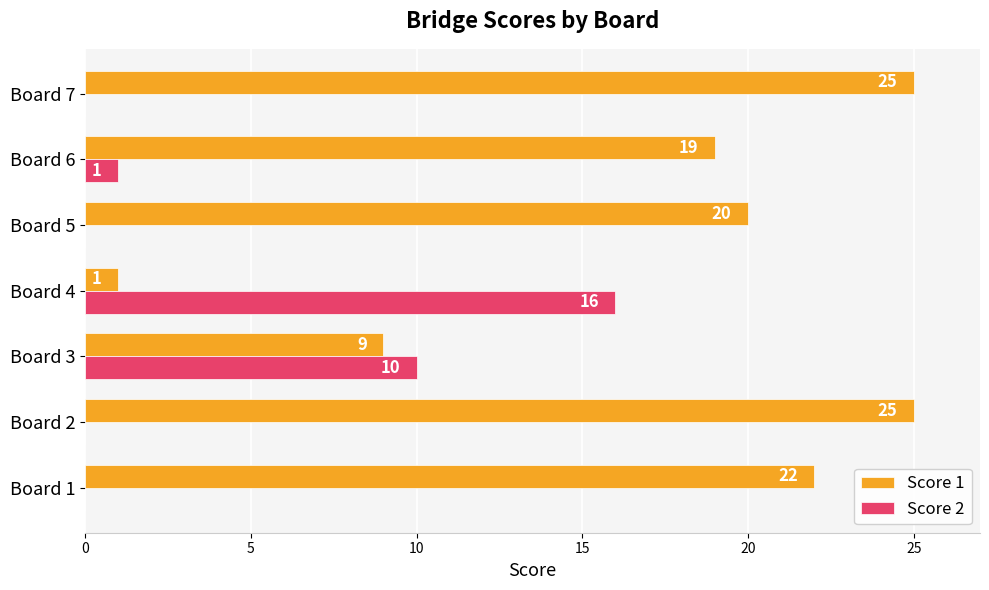

Which series has the largest total across all categories?

Score 1